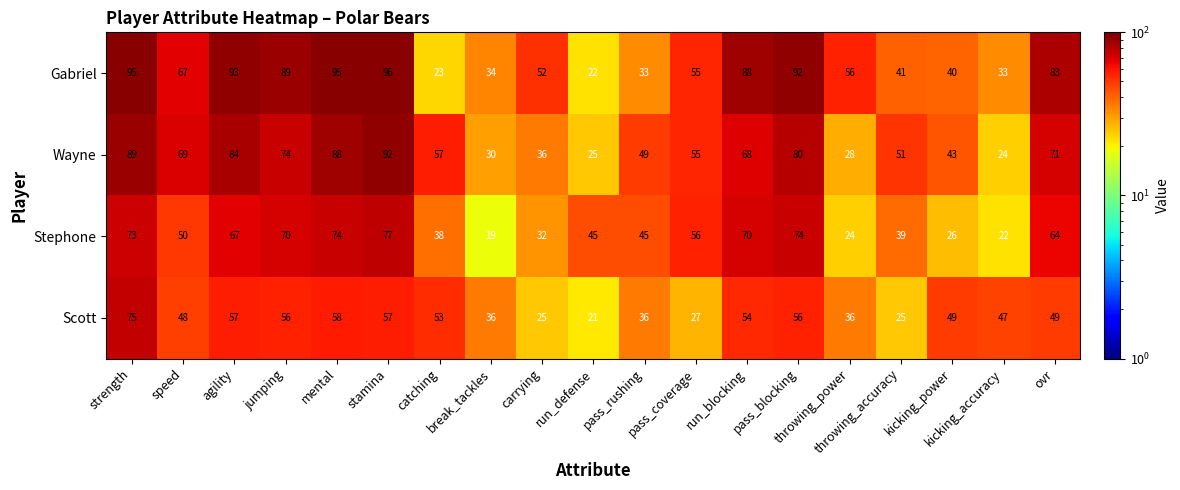

At run_defense, list the series in order from largest to smallest.

Stephone, Wayne, Gabriel, Scott